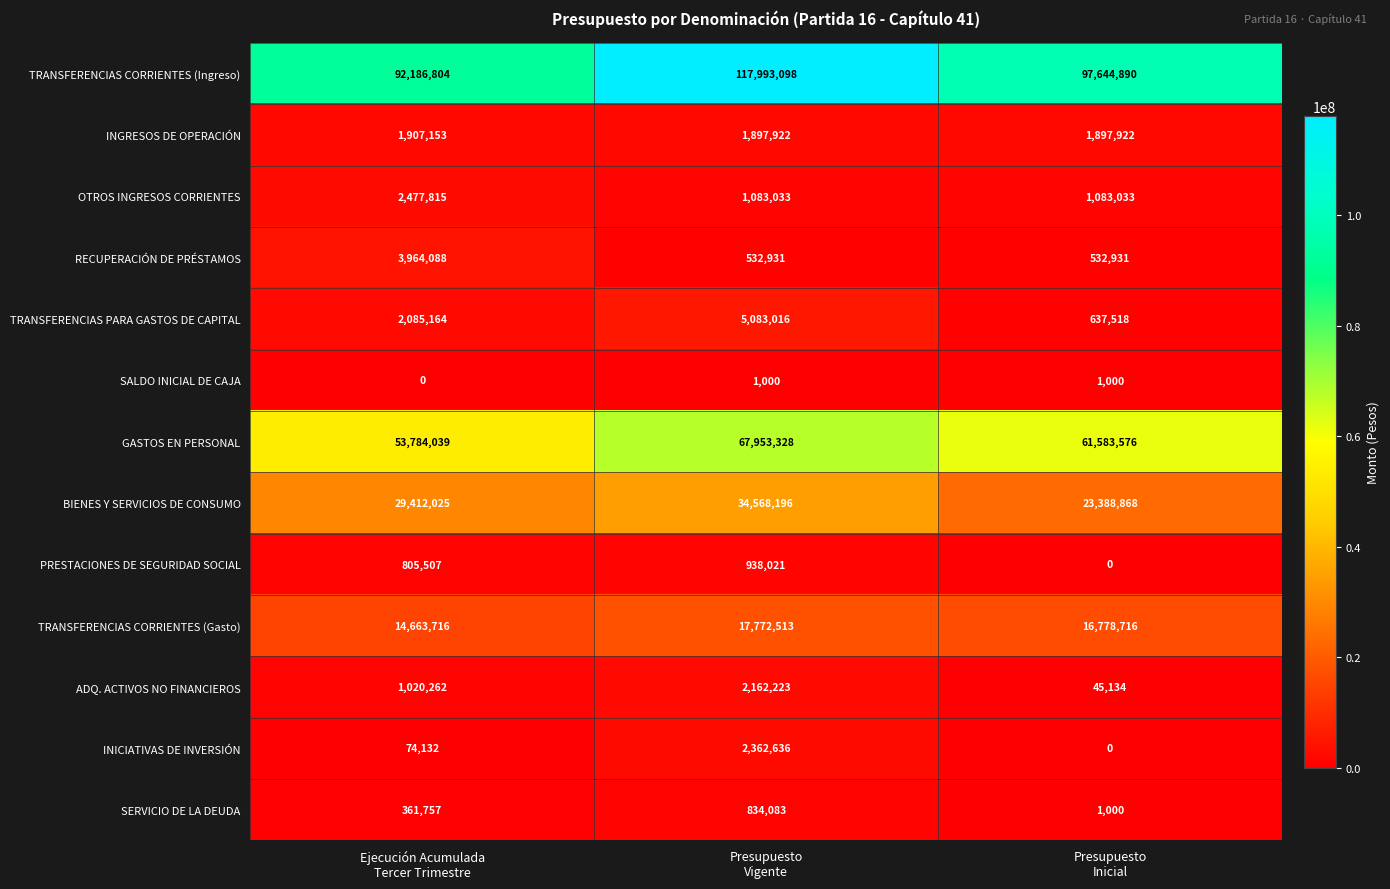

How many TRANSFERENCIAS CORRIENTES (Ingreso) values are between 92186804 and 117993098?

3